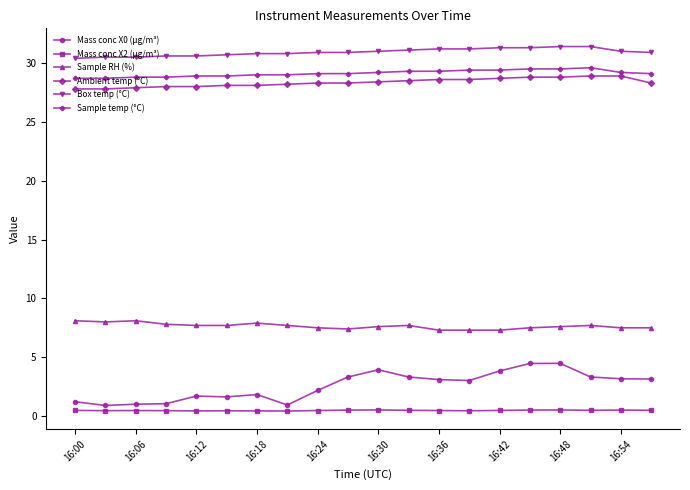

Which series has the widest spread of values?

Mass conc X0 (μg/m³)